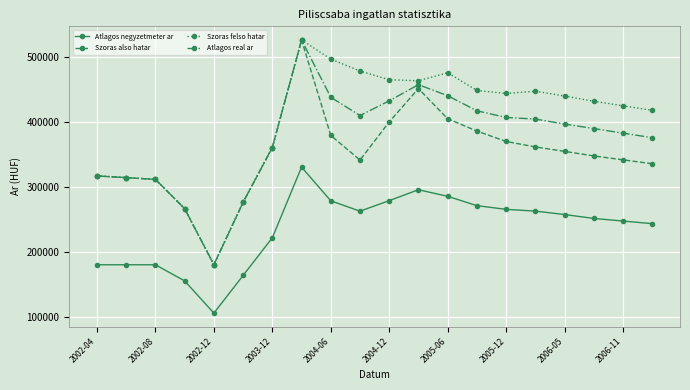

What is the smallest value displayed?

106558